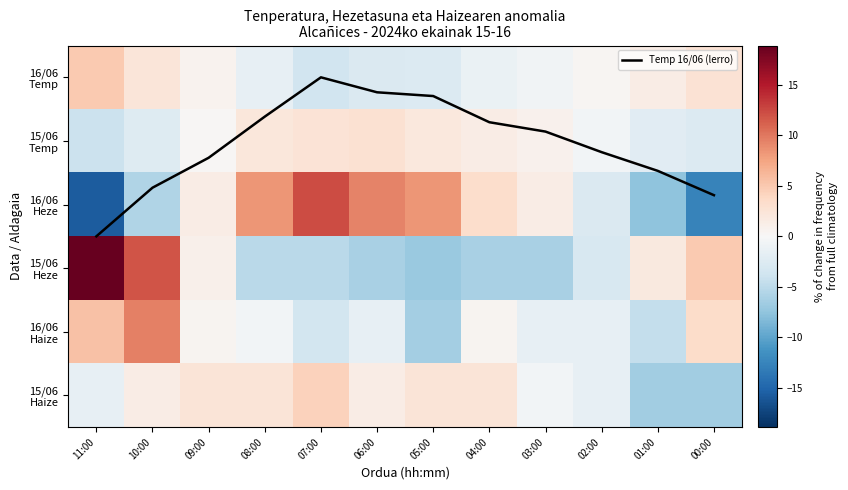

What is the highest value of the 15/06 Heze series?

18.9